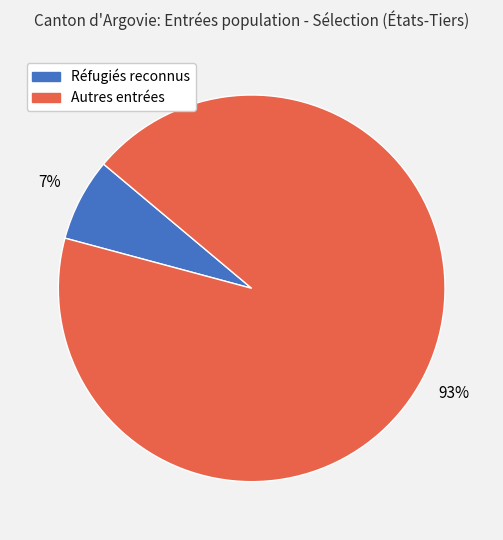

To the nearest percent, what is the average slice percentage?

50%